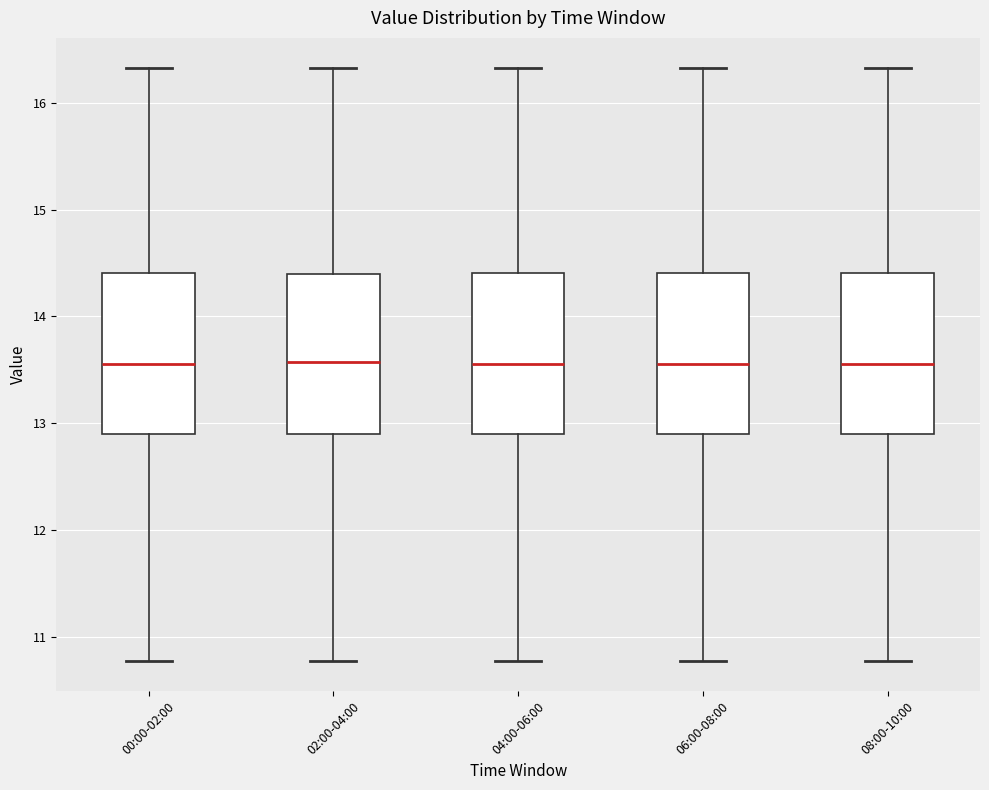

Reading left to right, transcribe this box plot: for each box, give where its median line is, the range the box spans, and where its two whiskers end, as read against the y-axis. The values are not printed on the chart, so give them approximately, as read against the axis.

00:00-02:00: median 13.6, box 12.9 to 14.4, whiskers 10.8 to 16.3
02:00-04:00: median 13.6, box 12.9 to 14.4, whiskers 10.8 to 16.3
04:00-06:00: median 13.6, box 12.9 to 14.4, whiskers 10.8 to 16.3
06:00-08:00: median 13.6, box 12.9 to 14.4, whiskers 10.8 to 16.3
08:00-10:00: median 13.6, box 12.9 to 14.4, whiskers 10.8 to 16.3